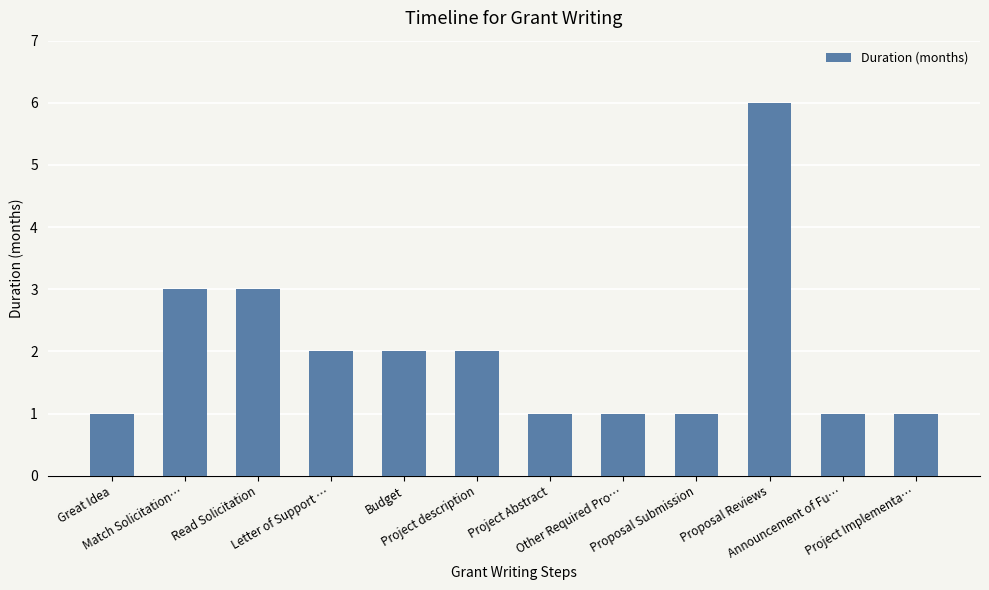

What is the maximum value shown in the chart?

6